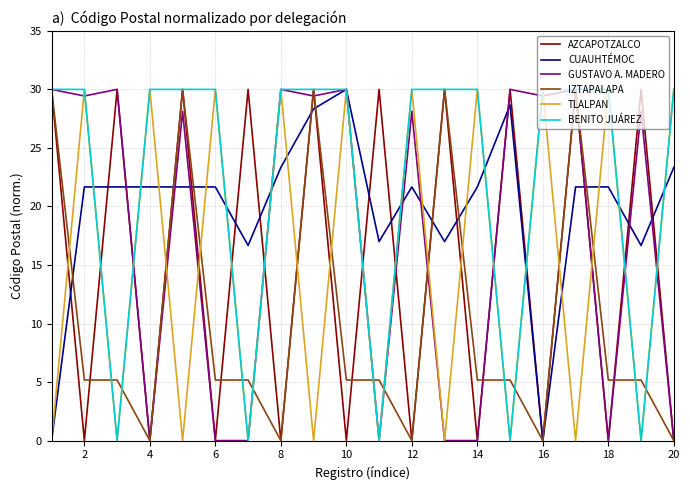

What is the greatest value displayed?

30.0